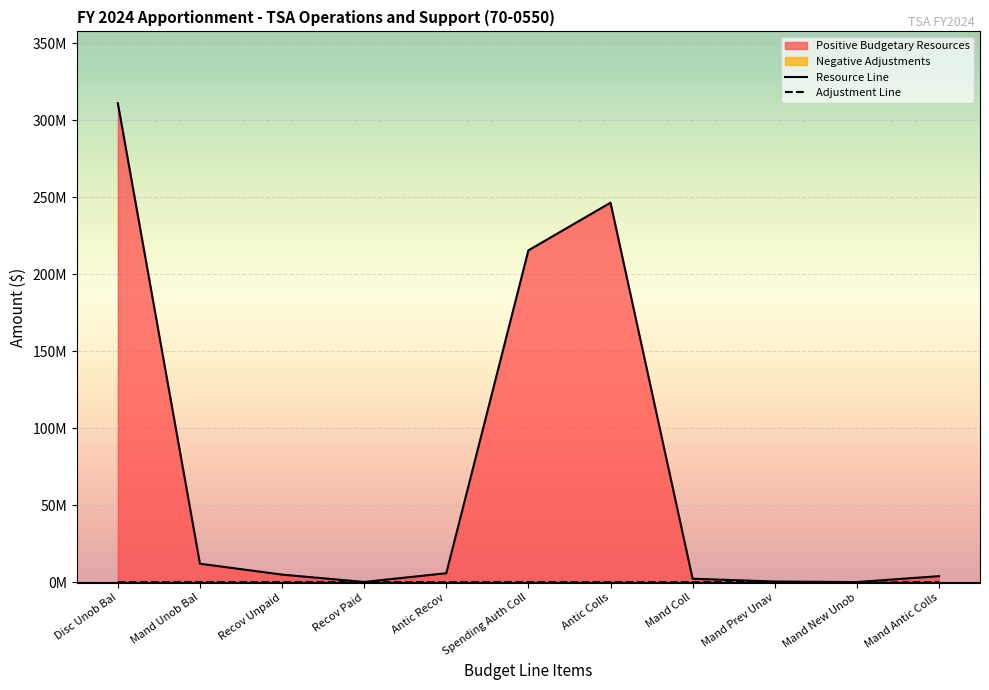

What is the difference between the second highest and second lowest values in the Resource Line series?

246248179